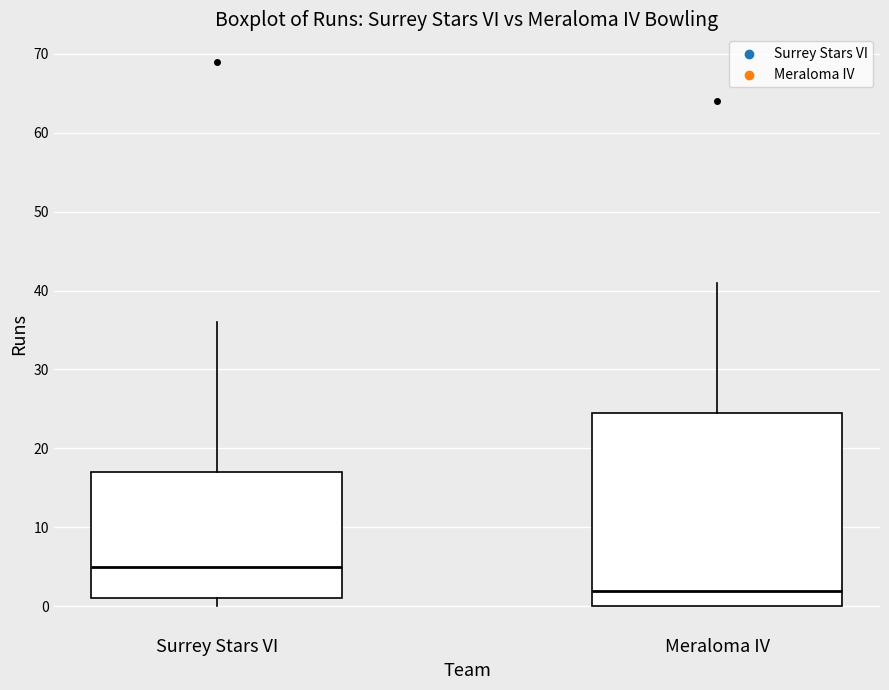

Comparing the boxes themselves (not the whiskers), which one is the tallest?

Meraloma IV